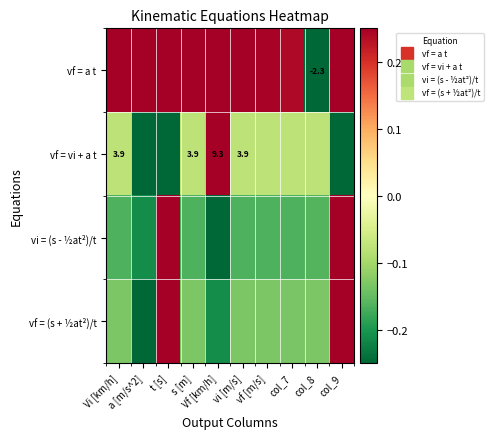

Which series has the largest range (max minus min)?

vf = a t